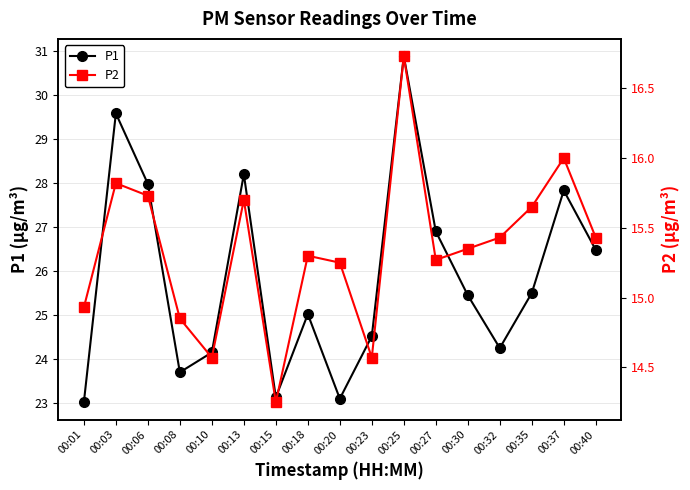

What is the maximum value shown in the chart?

30.9